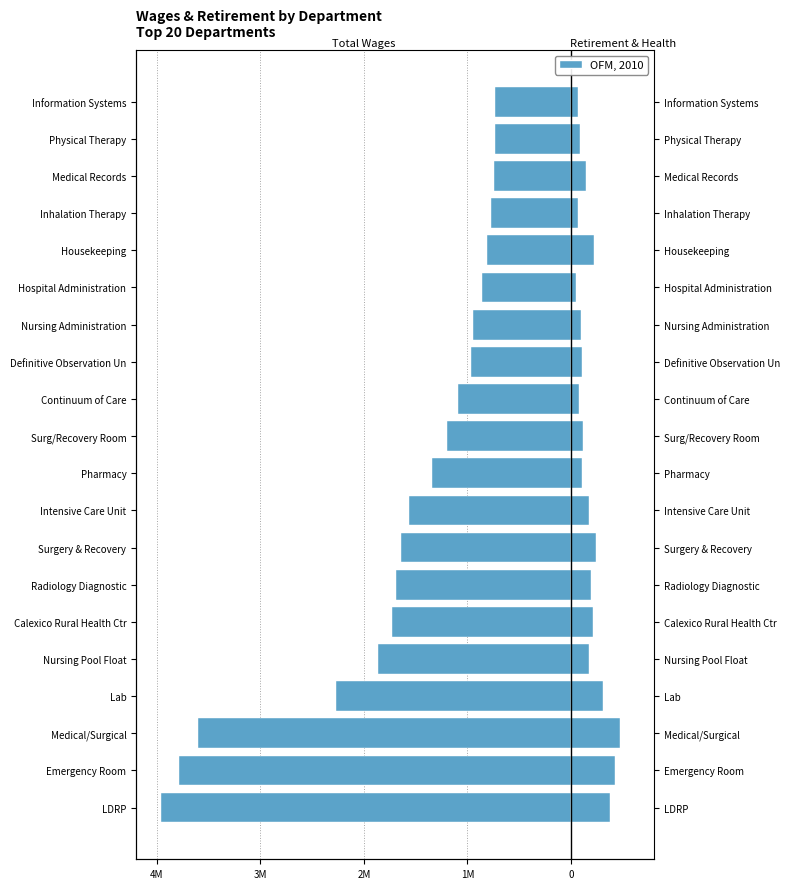

True or false: Total Retirement & Health Contribution has a value of 235049 at Intensive Care Unit.

False